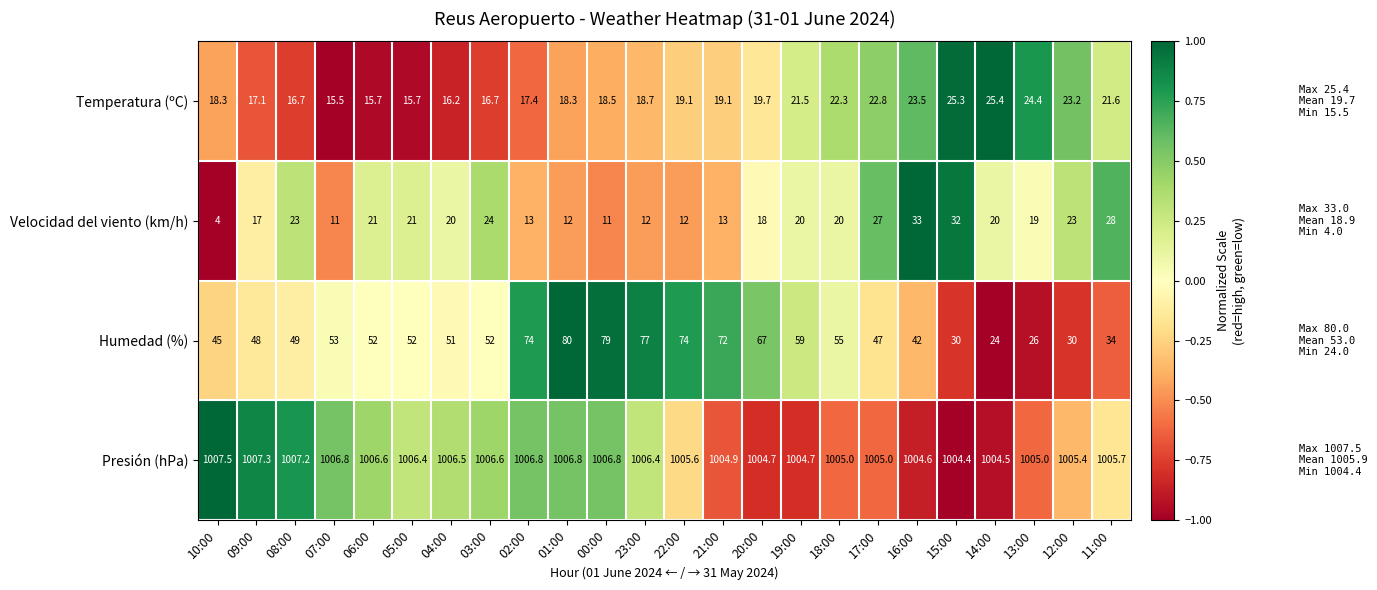

At which category does the chart reach its peak across all series?

10:00